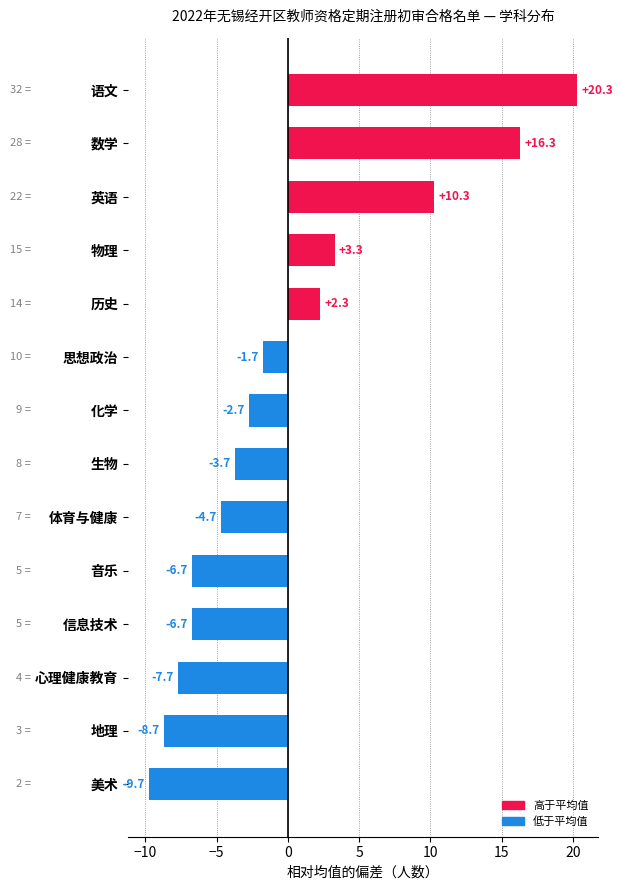

Reading bottom to top, what are all the values shown in this chart?

美术=-9.7	地理=-8.7	心理健康教育=-7.7	信息技术=-6.7	音乐=-6.7	体育与健康=-4.7	生物=-3.7	化学=-2.7	思想政治=-1.7	历史=2.3	物理=3.3	英语=10.3	数学=16.3	语文=20.3